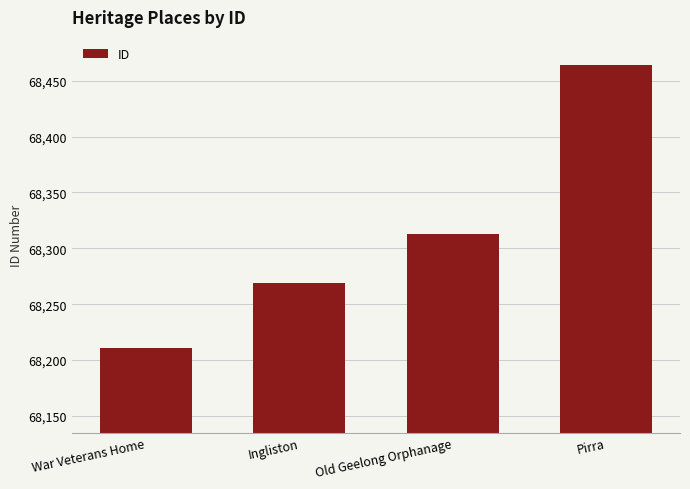

What is the change in value from War Veterans Home to Pirra?

+253